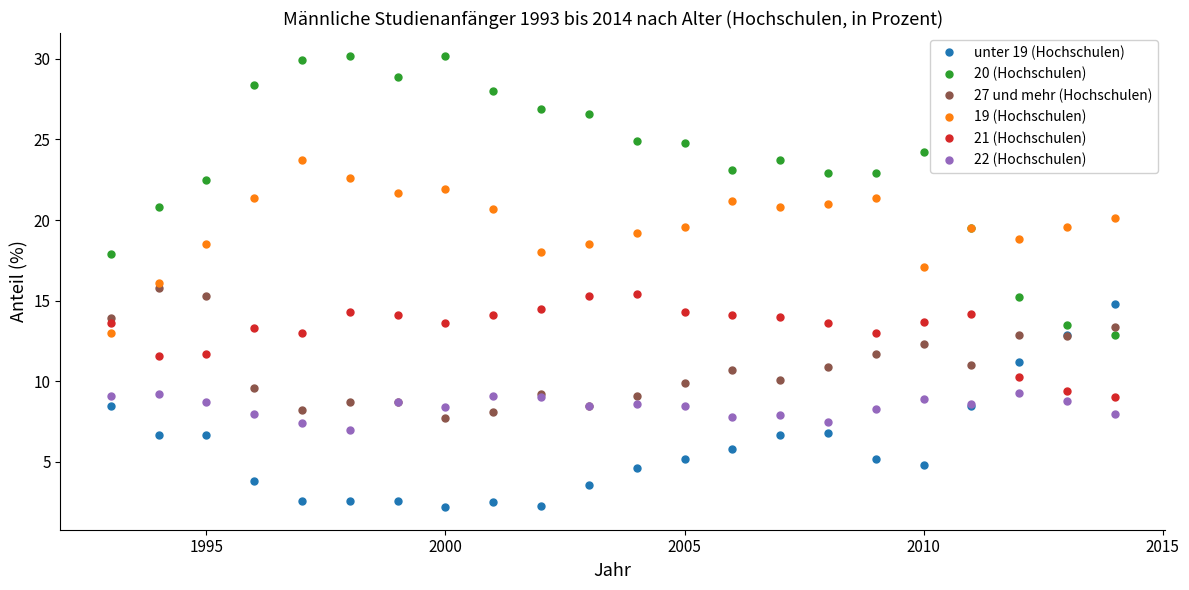

What is the smallest value displayed?

2.2